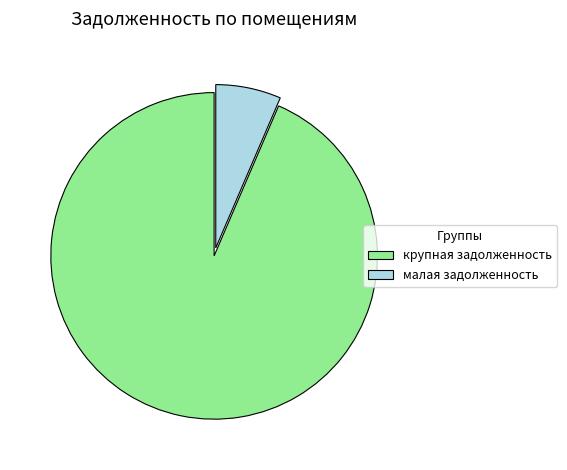

Which slice is the largest?

крупная задолженность